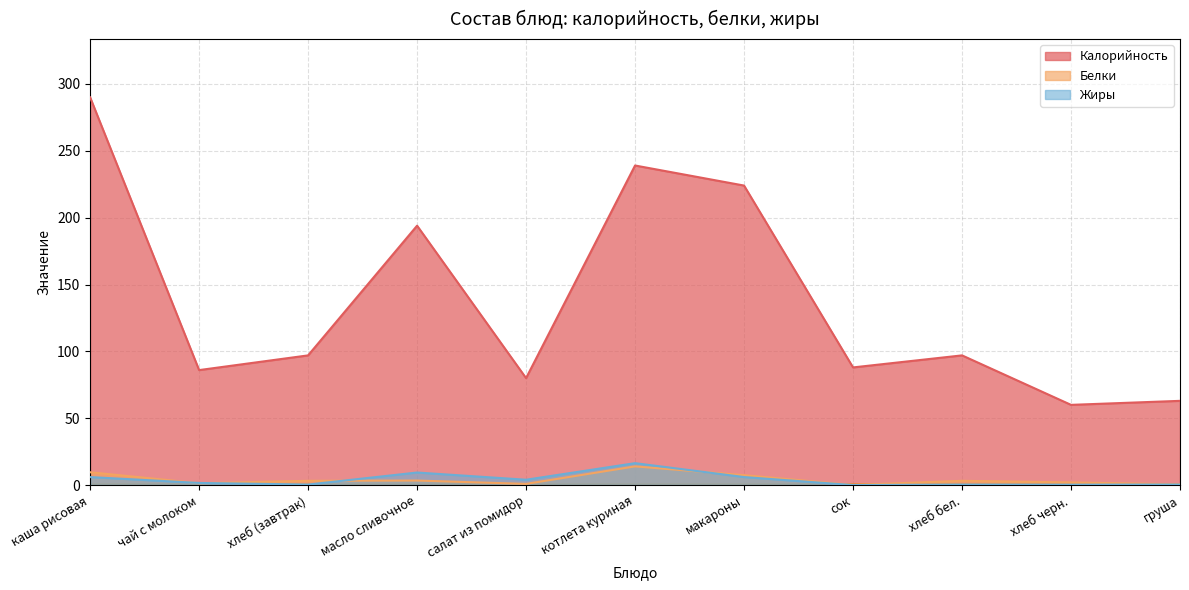

What are all the series names shown in the legend?

Калорийность, Белки, Жиры